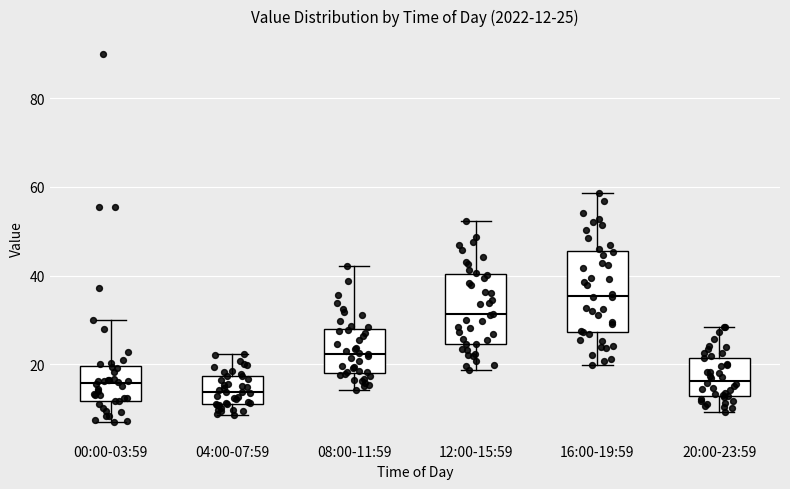

Which box has the lowest median line?

04:00-07:59